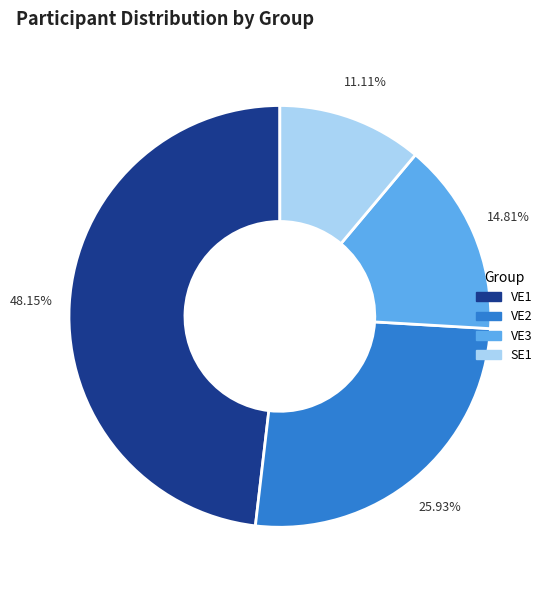

Which slice is the largest?

VE1